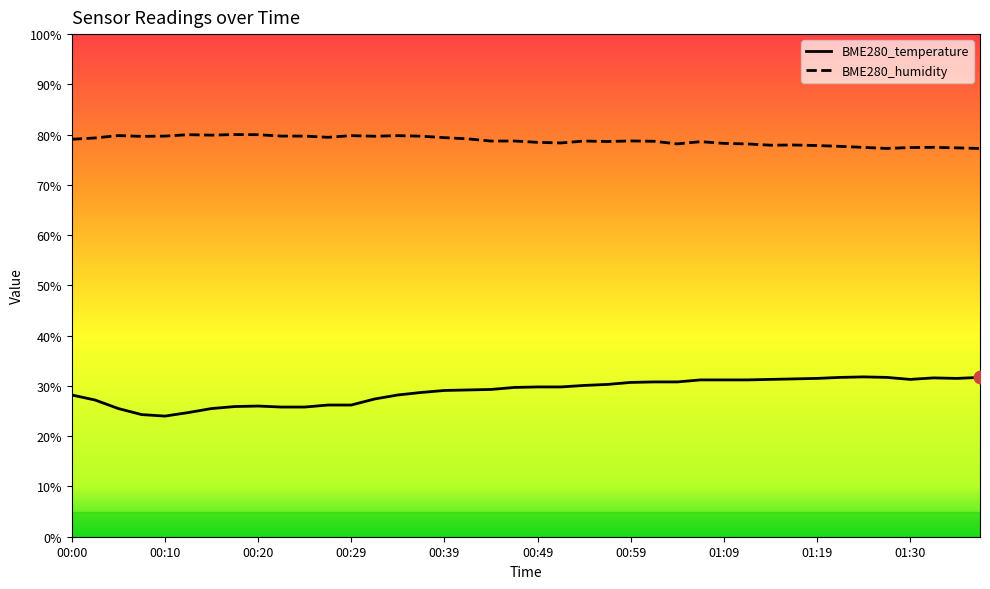

What are all the series names shown in the legend?

BME280_temperature, BME280_humidity